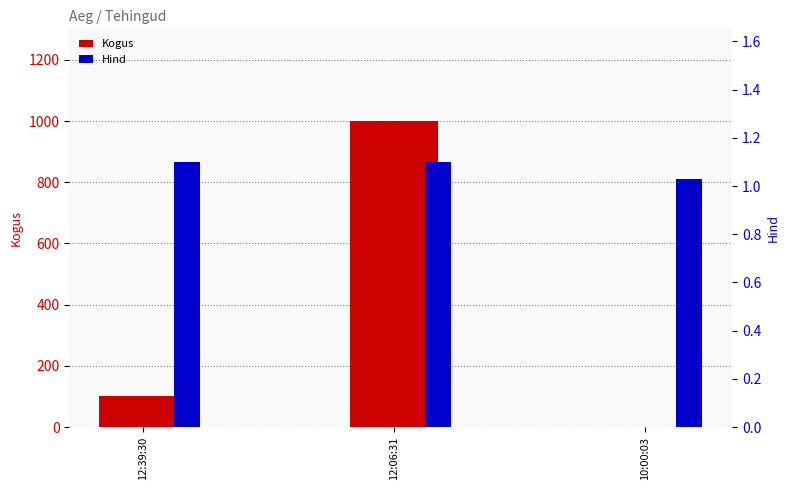

What is the difference between the Hind values at 10:00:03 and 12:06:31?

0.1